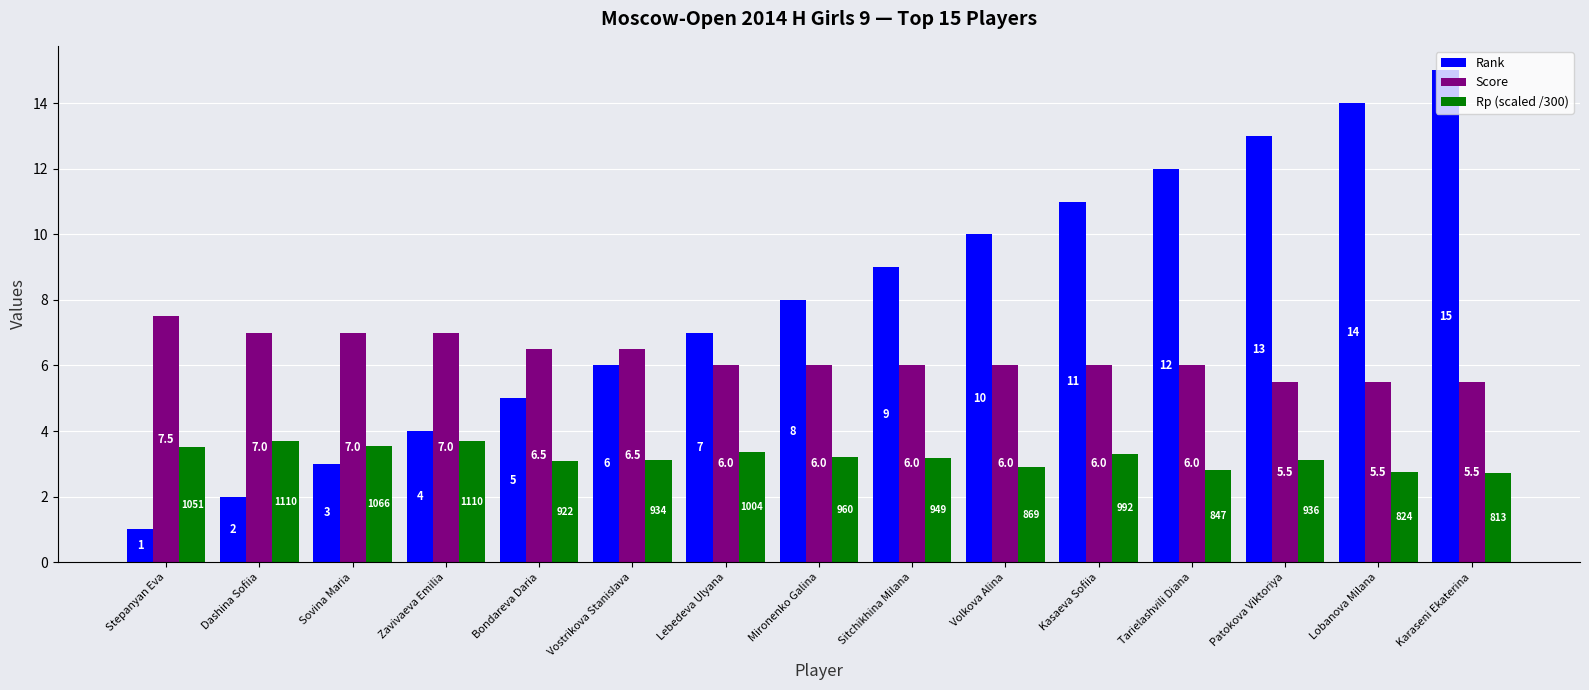

At which category does the chart reach its peak across all series?

Karaseni Ekaterina